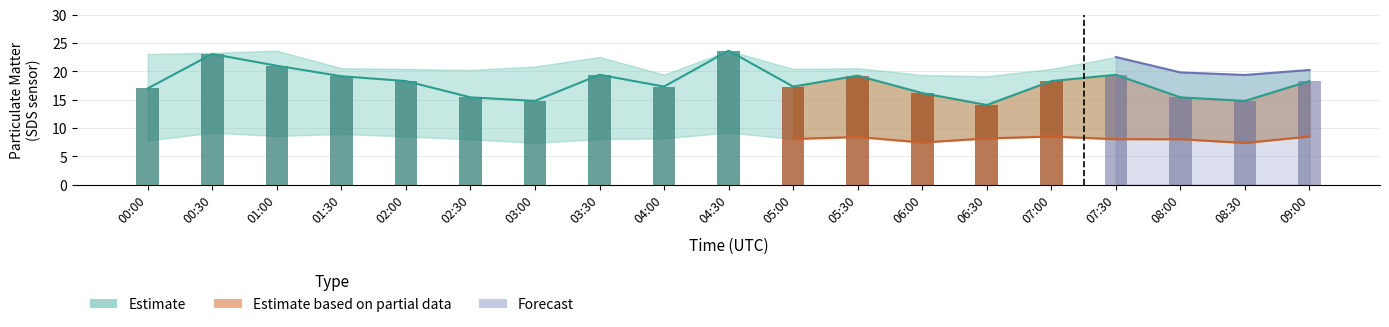

Where does the SDS_P1 series first go above 18?

00:30